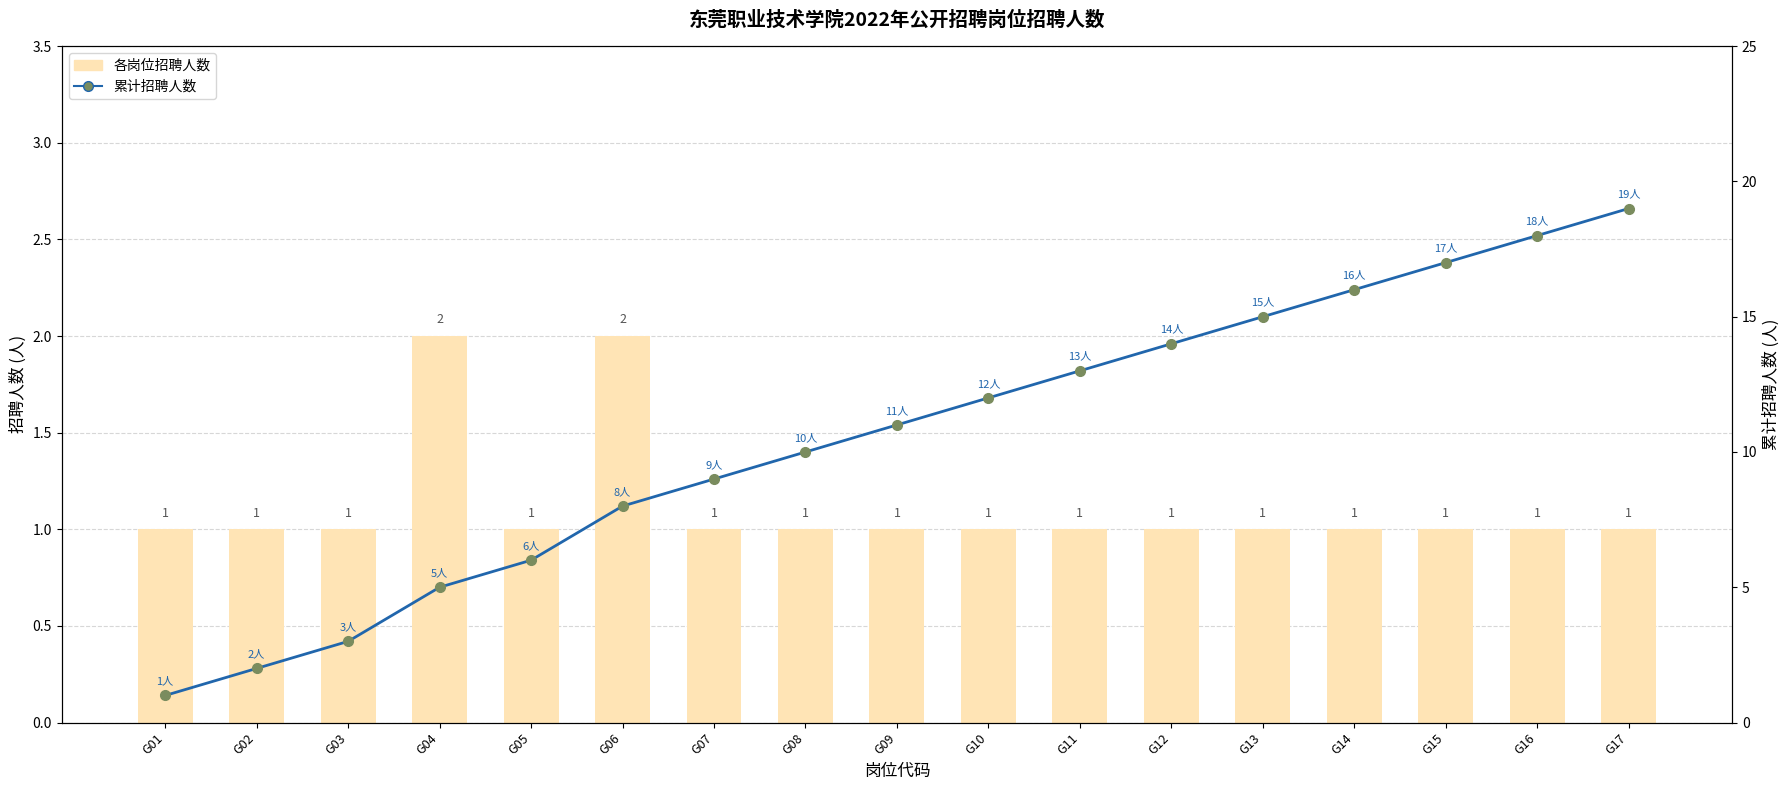

Which has a higher value, G01 or G09?

G01